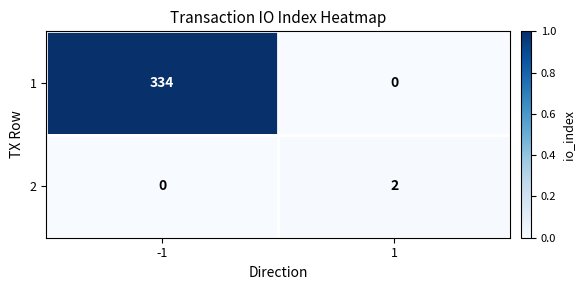

True or false: 2 has a value of 1 at -1.

False